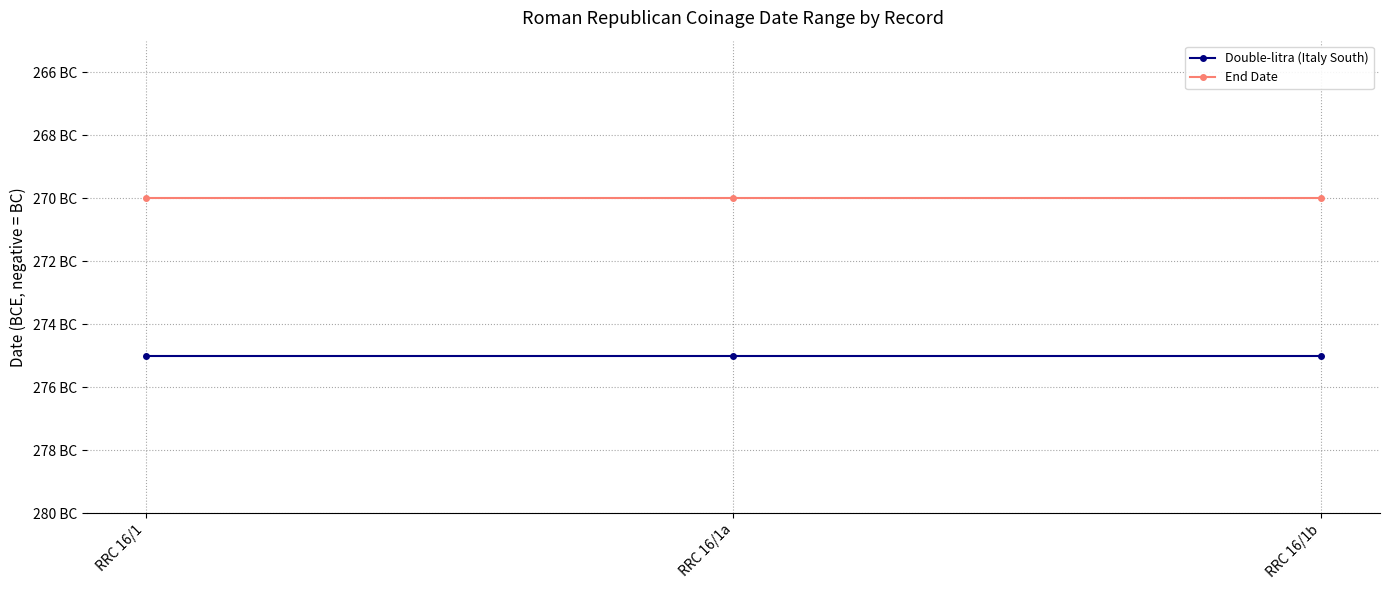

Read the End Date value at RRC 16/1a.

-270